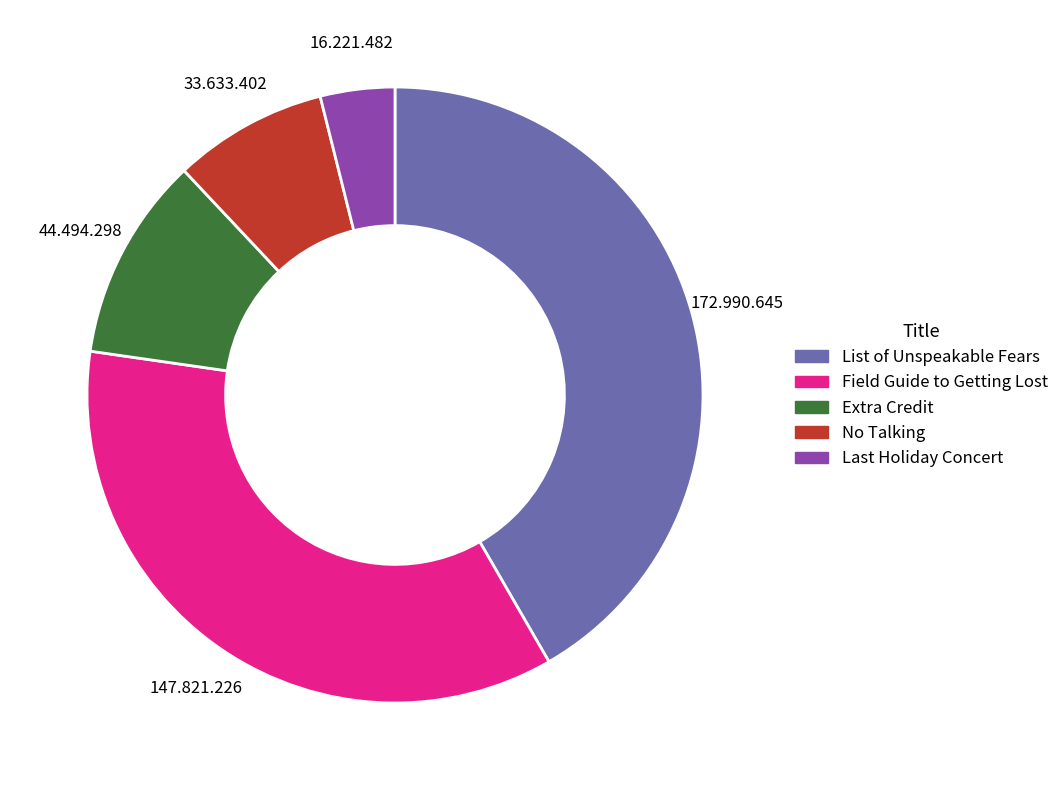

Count the number of slices in the pie.

5